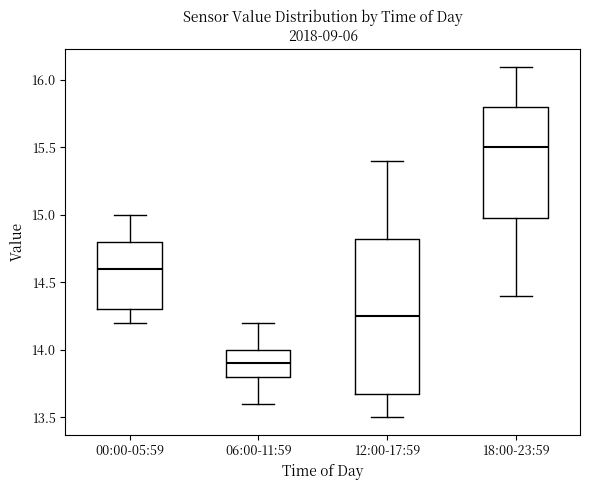

Reading left to right, transcribe this box plot: for each box, give where its median line is, the range the box spans, and where its two whiskers end, as read against the y-axis. The values are not printed on the chart, so give them approximately, as read against the axis.

00:00-05:59: median 14.60, box 14.30 to 14.80, whiskers 14.20 to 15.00
06:00-11:59: median 13.90, box 13.80 to 14.00, whiskers 13.60 to 14.20
12:00-17:59: median 14.25, box 13.70 to 14.85, whiskers 13.50 to 15.40
18:00-23:59: median 15.50, box 15.00 to 15.80, whiskers 14.40 to 16.10